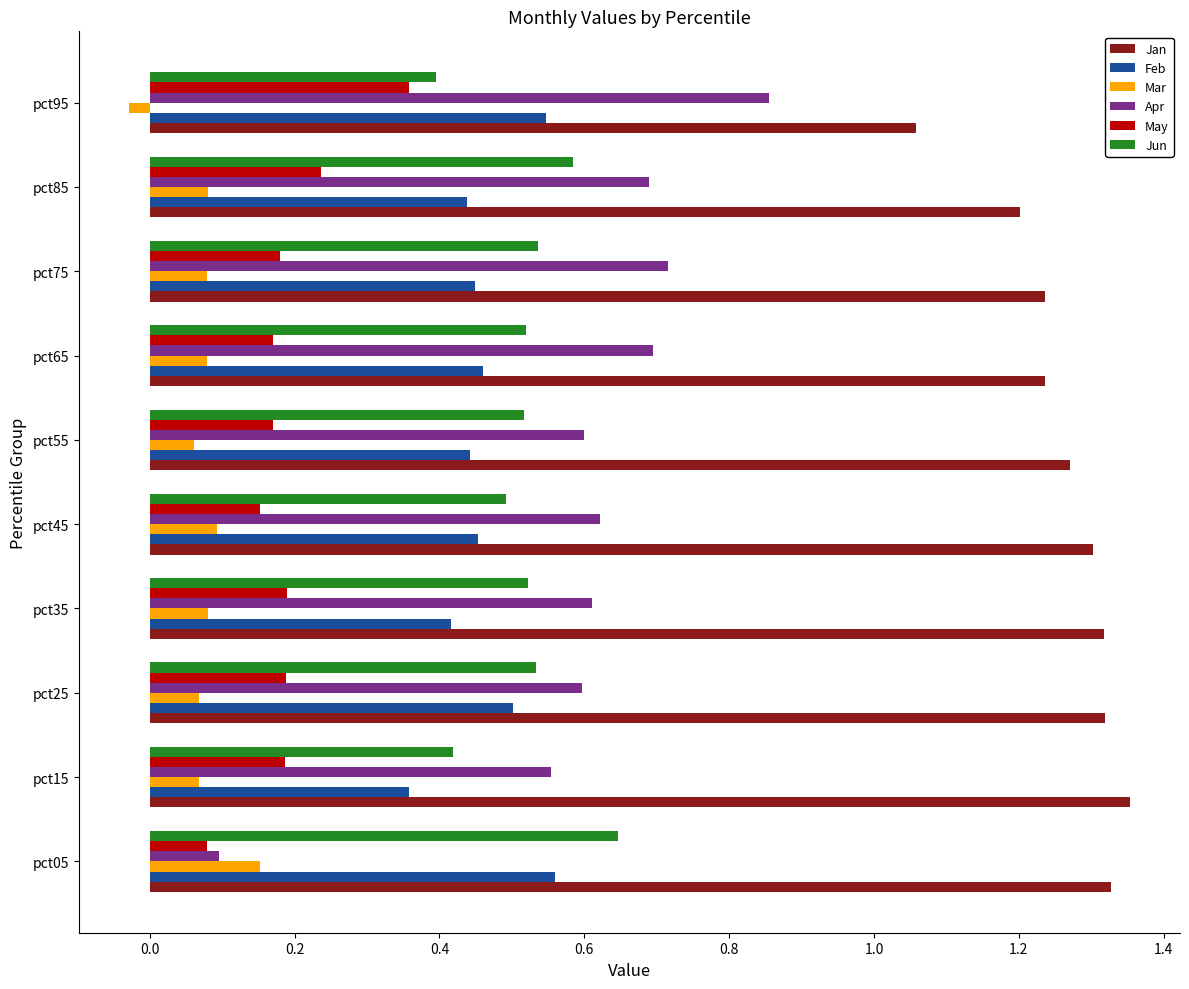

Between pct05 and pct65, which series saw the biggest shift?

Apr